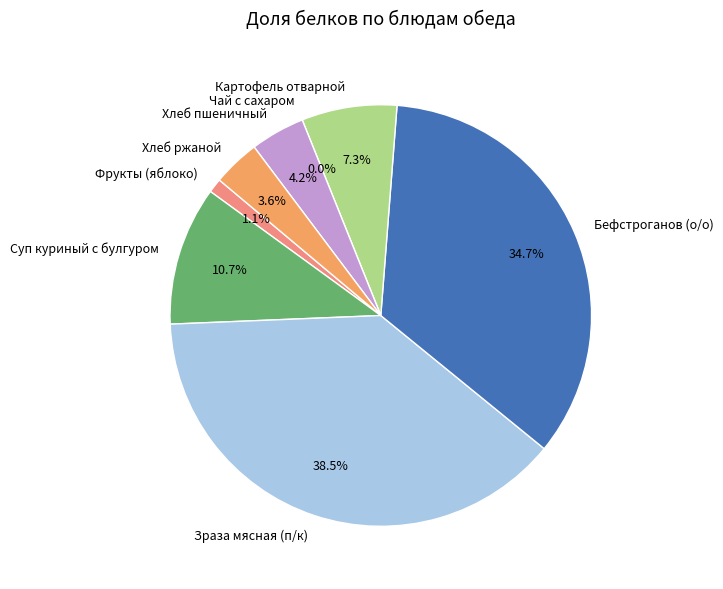

Is there a majority slice in this chart?

No